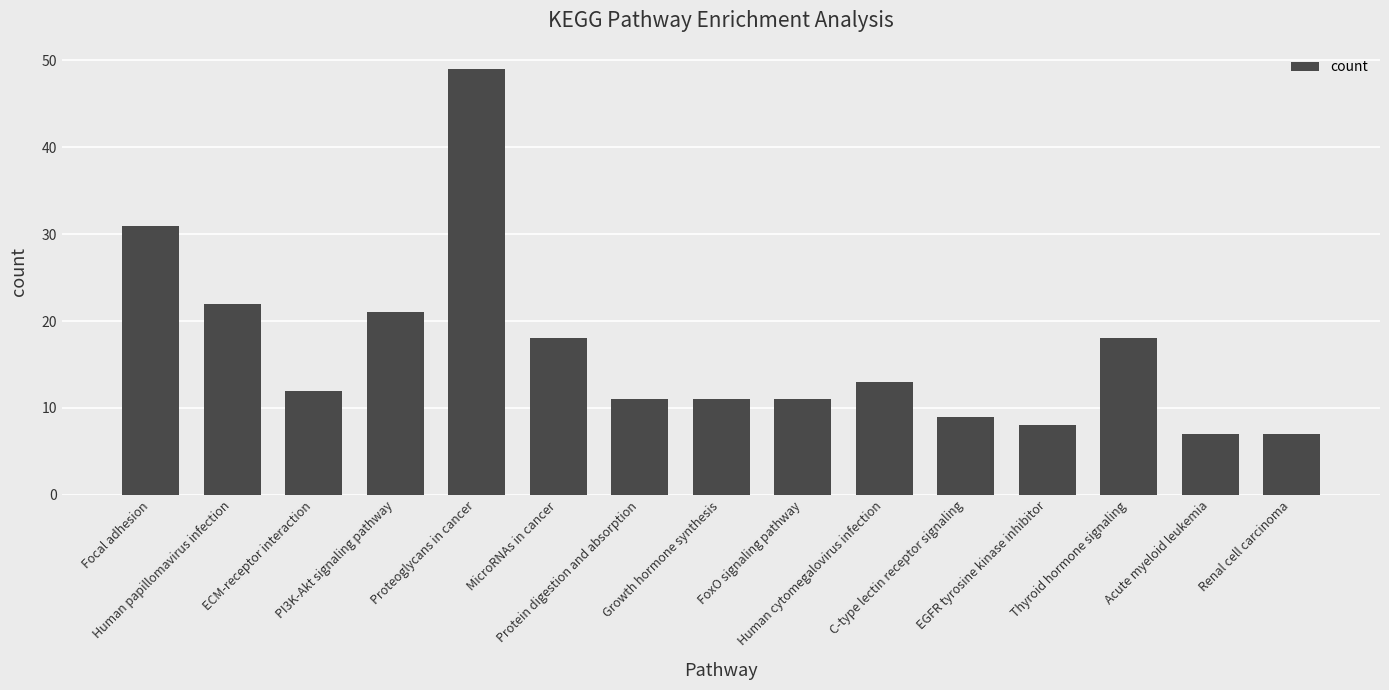

What is the difference between the maximum and minimum values?

42